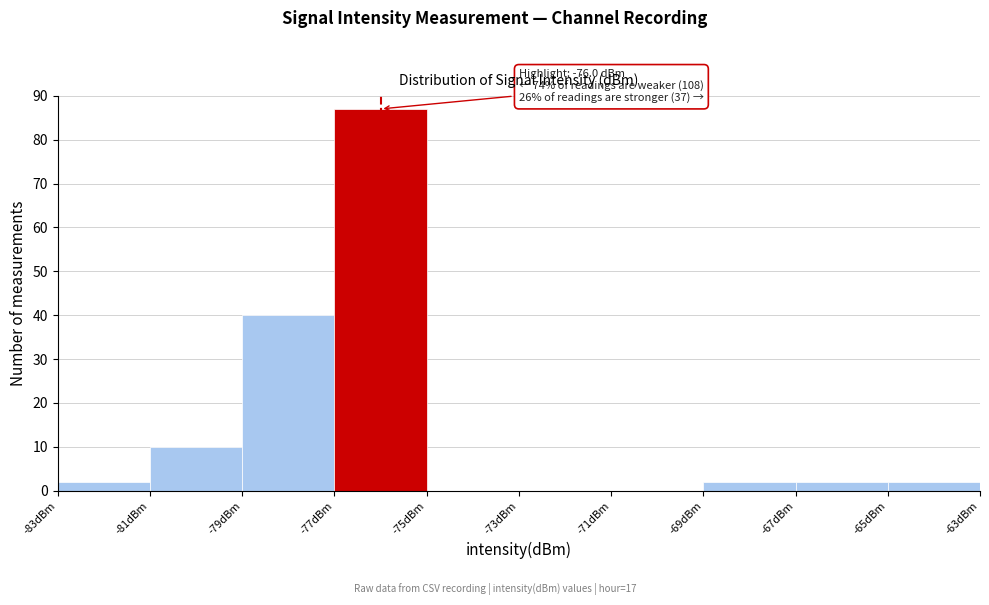

Over which range of the x-axis is the bar tallest?

-77 to -75